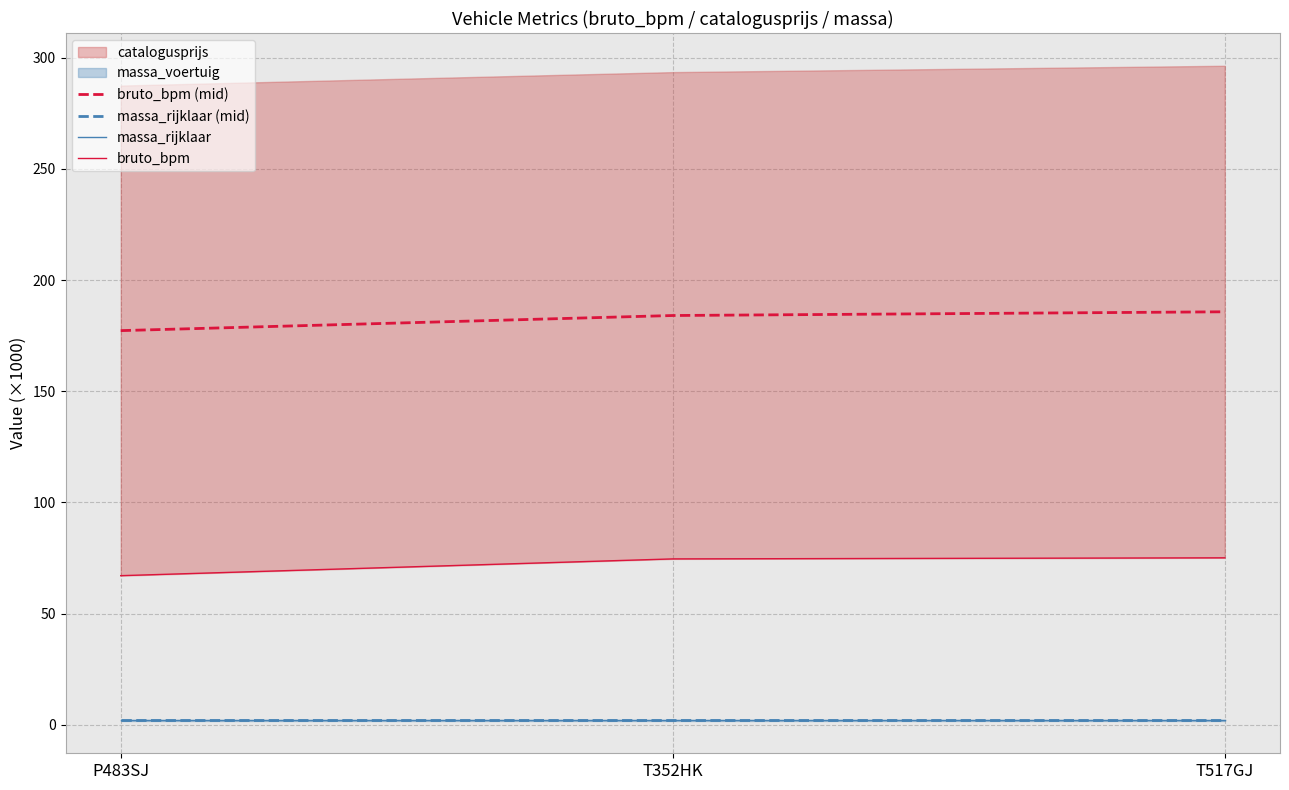

The value of bruto_bpm (mid) at P483SJ is 177.3. True or false?

True